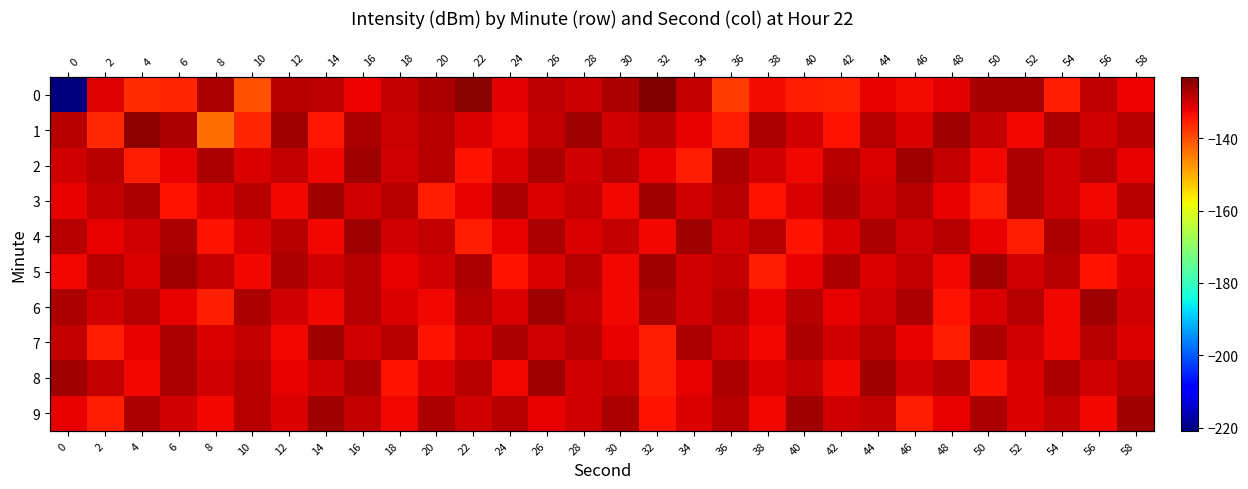

What is the difference between the highest and lowest values at 42?

8.6